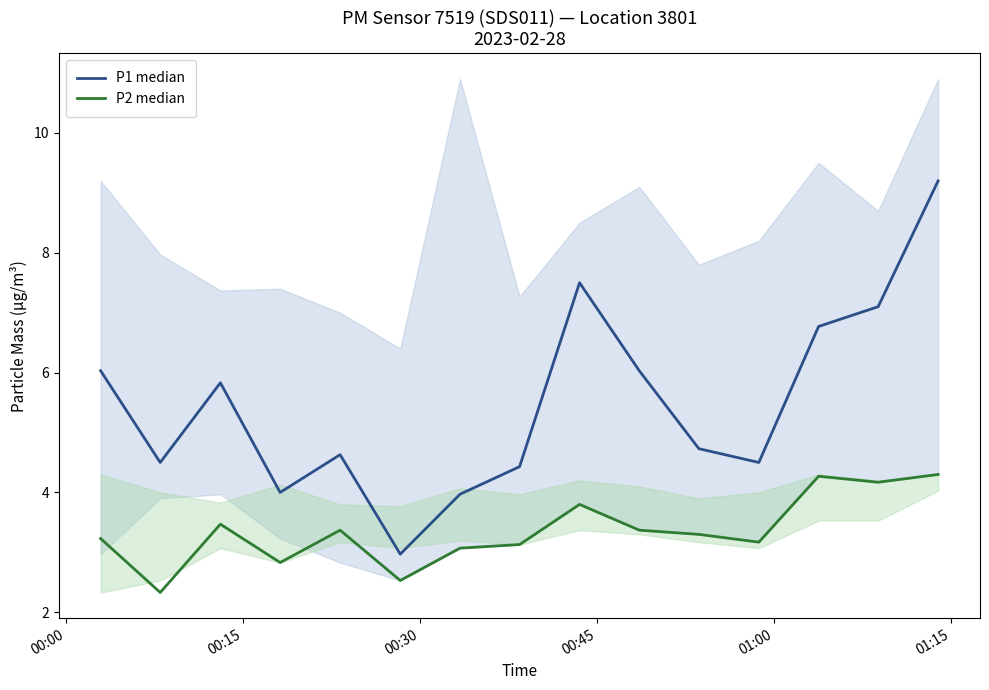

Reading right to left, extract all data points from this chart.

P1 median: 9.2	7.1	6.8	4.5	4.7	6.0	7.5	4.4	4.0	3.0	4.6	4.0	5.8	4.5	6.0
P2 median: 4.3	4.2	4.3	3.2	3.3	3.4	3.8	3.1	3.1	2.5	3.4	2.8	3.5	2.3	3.2